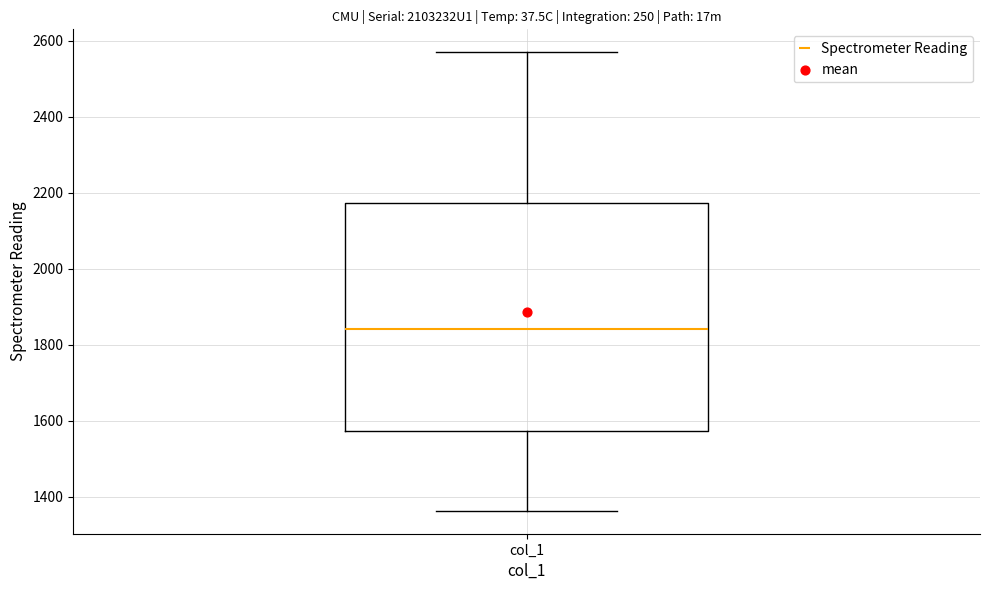

Where does the upper whisker of the box for col_1 end on the y-axis? The values are not printed on the chart, so give them approximately, as read against the axis.

2580